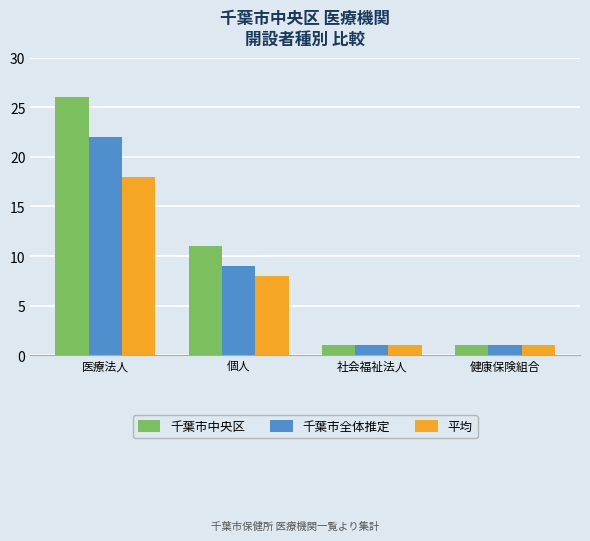

At 医療法人, list the series in order from smallest to largest.

平均, 千葉市全体推定, 千葉市中央区